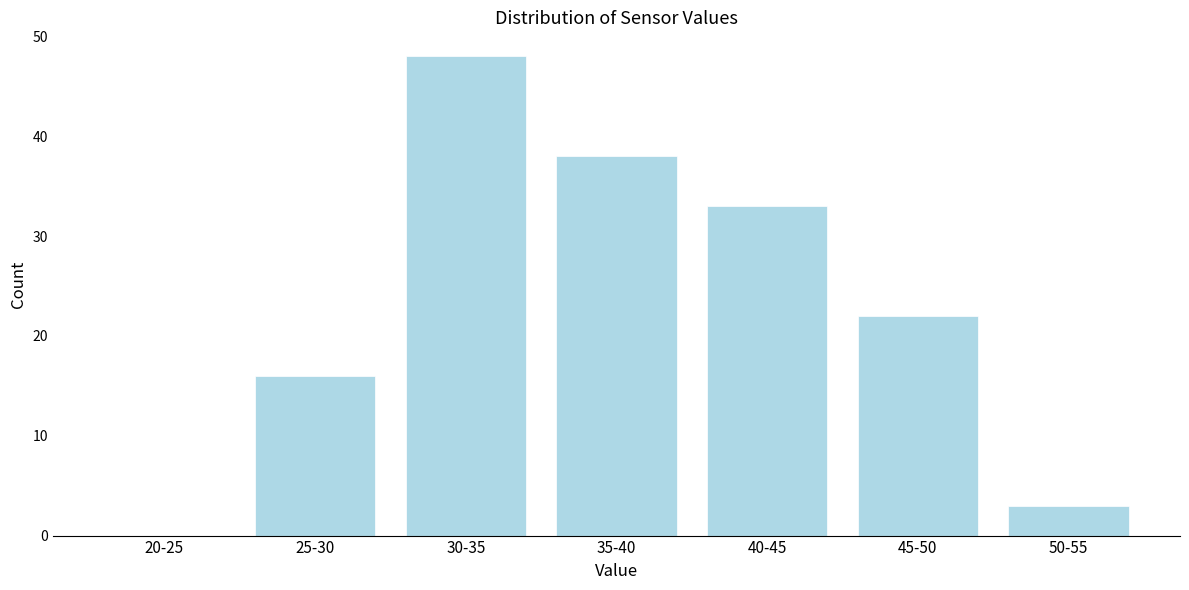

Reading left to right, extract all data points from this chart.

20-25=0	25-30=16	30-35=48	35-40=38	40-45=33	45-50=22	50-55=3